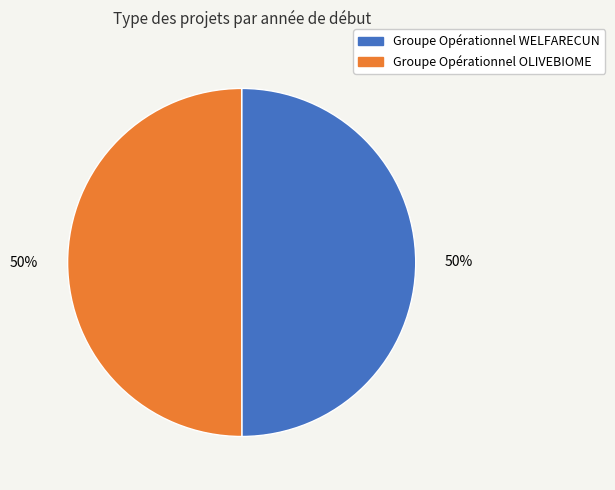

What percentage is the Groupe Opérationnel WELFARECUN slice, to the nearest percent?

50%